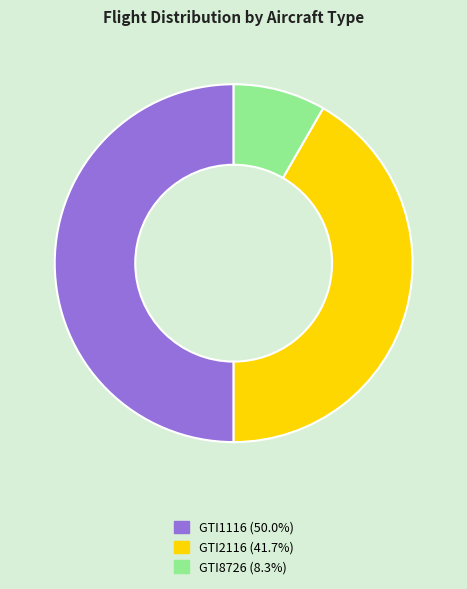

Does GTI8726 account for over 50% of the chart?

No